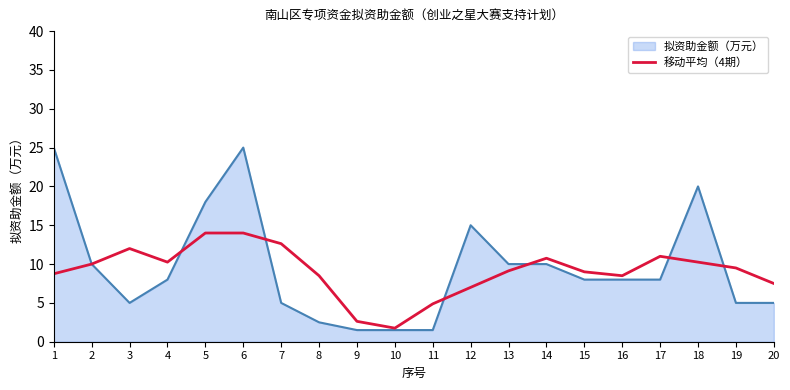

Rank the series by their maximum value, from lowest to highest.

移动平均（4期）, 拟资助金额（万元）